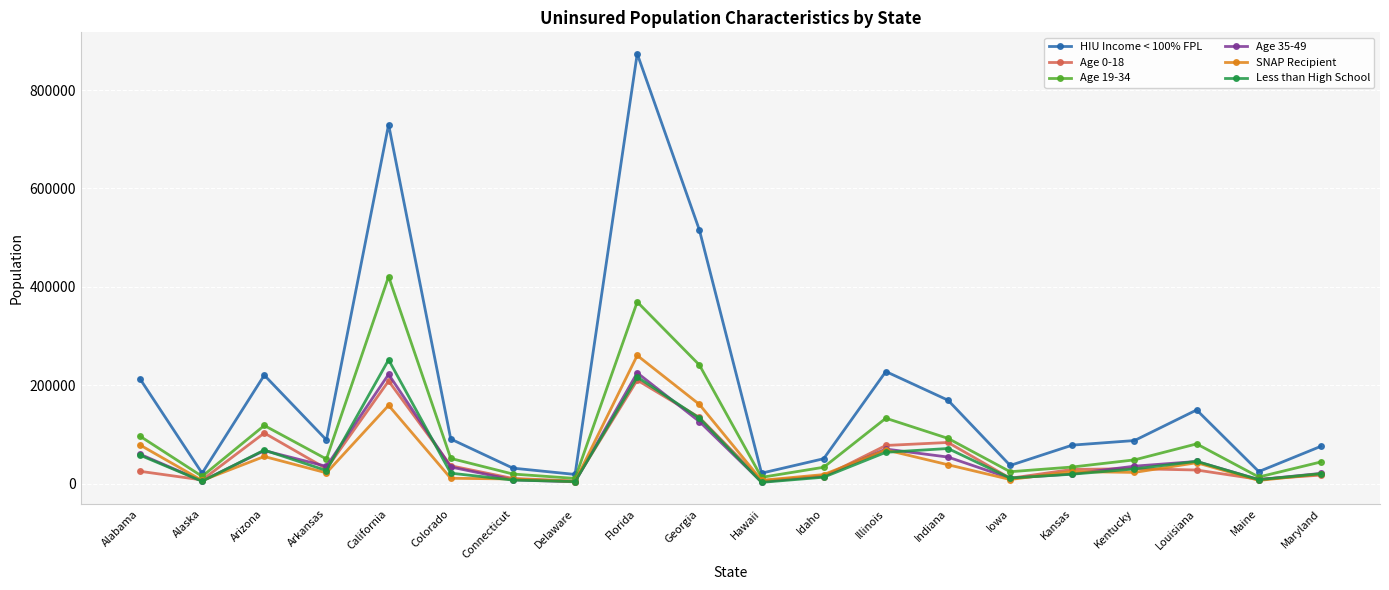

What is the average value of the Age 0-18 series?

53765